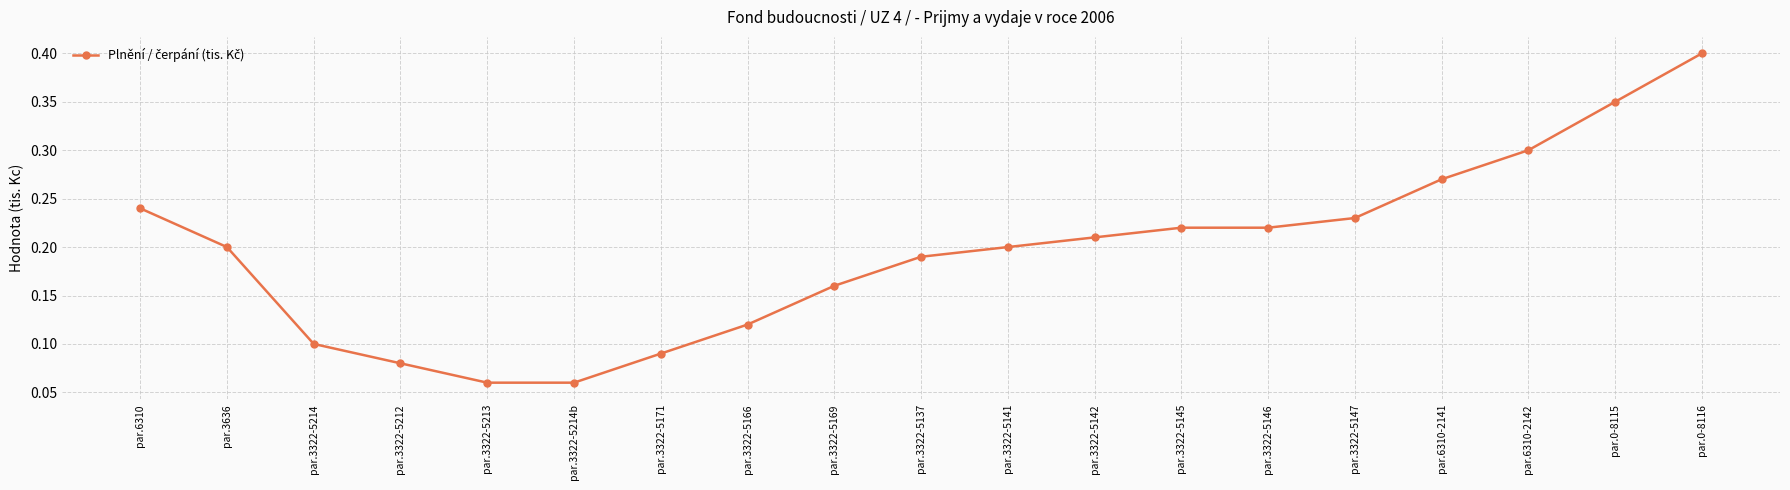

What is the label of the 11th point from the right?

par.3322-5169